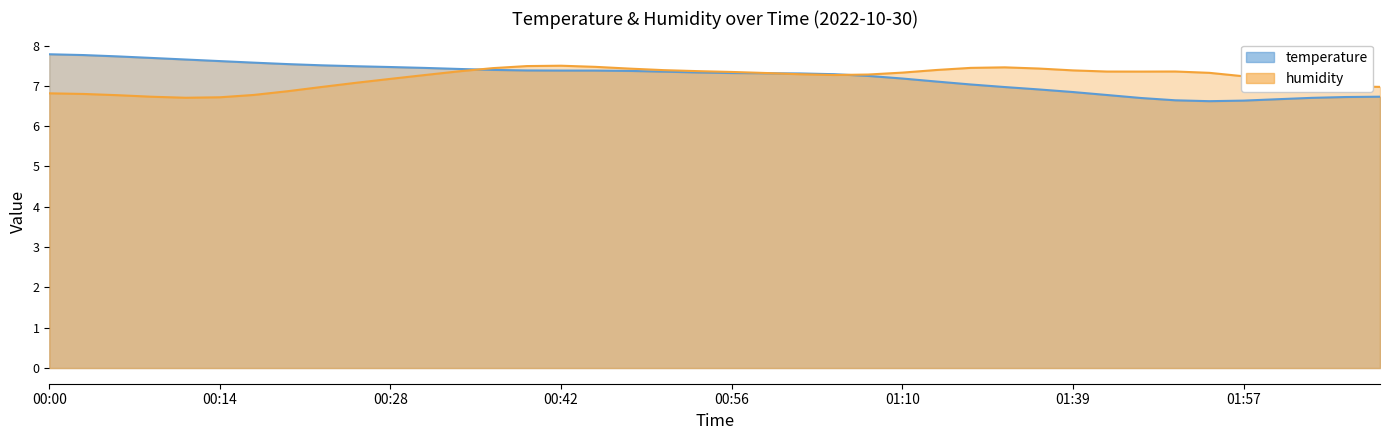

What is the label of the 8th point from the left?

00:20